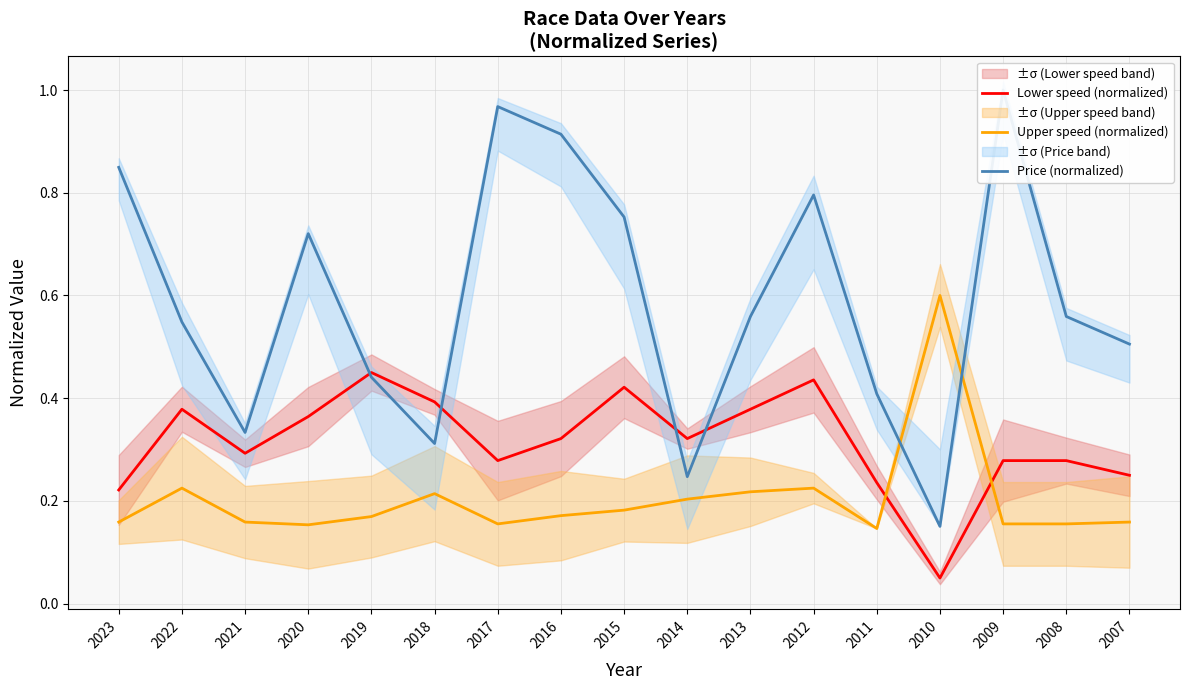

The value of Lower speed (normalized) at 2018 is 0.1. True or false?

False